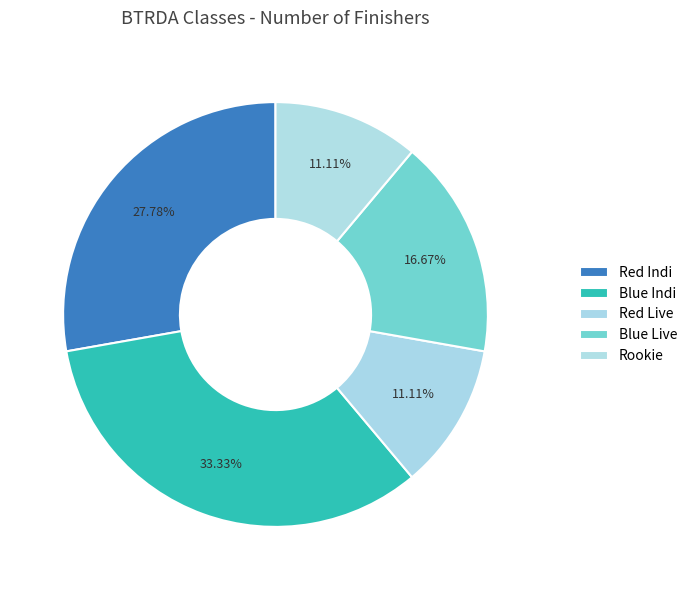

How much of the chart is everything except Blue Live?

83.3%